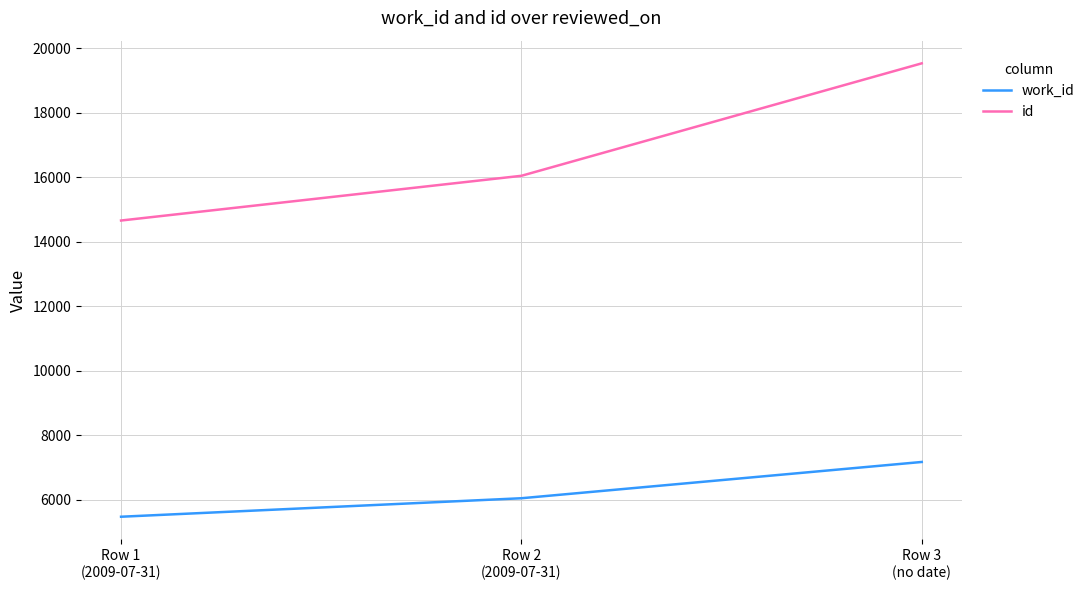

At which category does the chart reach its minimum across all series?

Row 1
(2009-07-31)